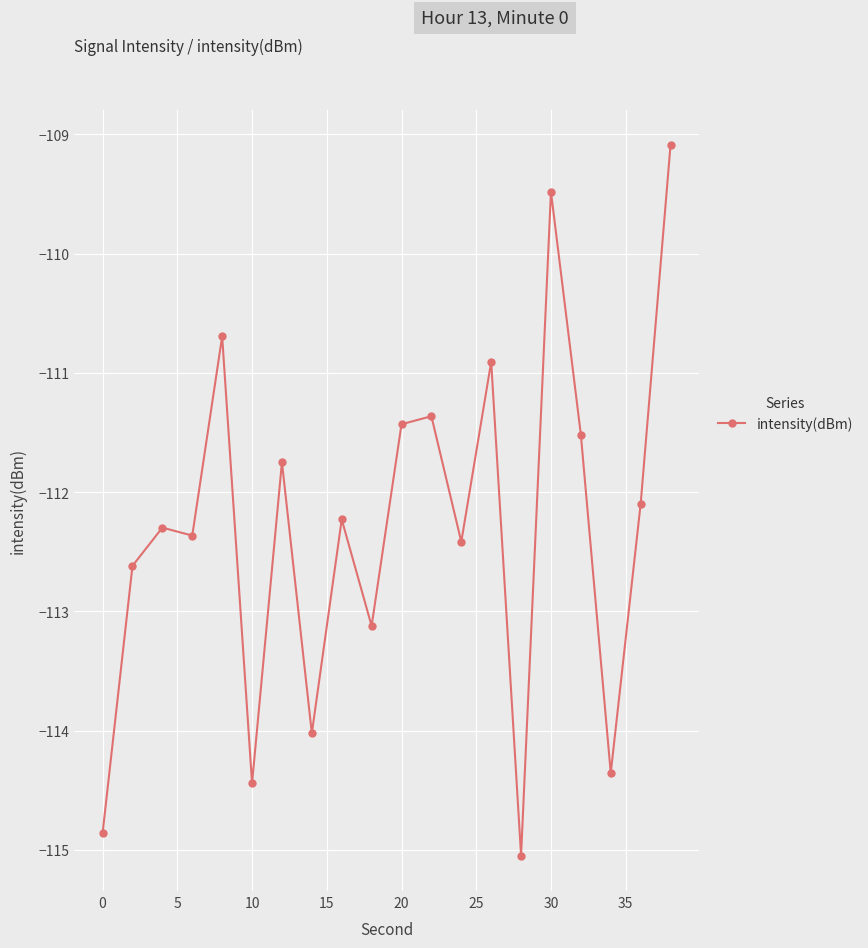

What is the sum of all values?

-2246.1